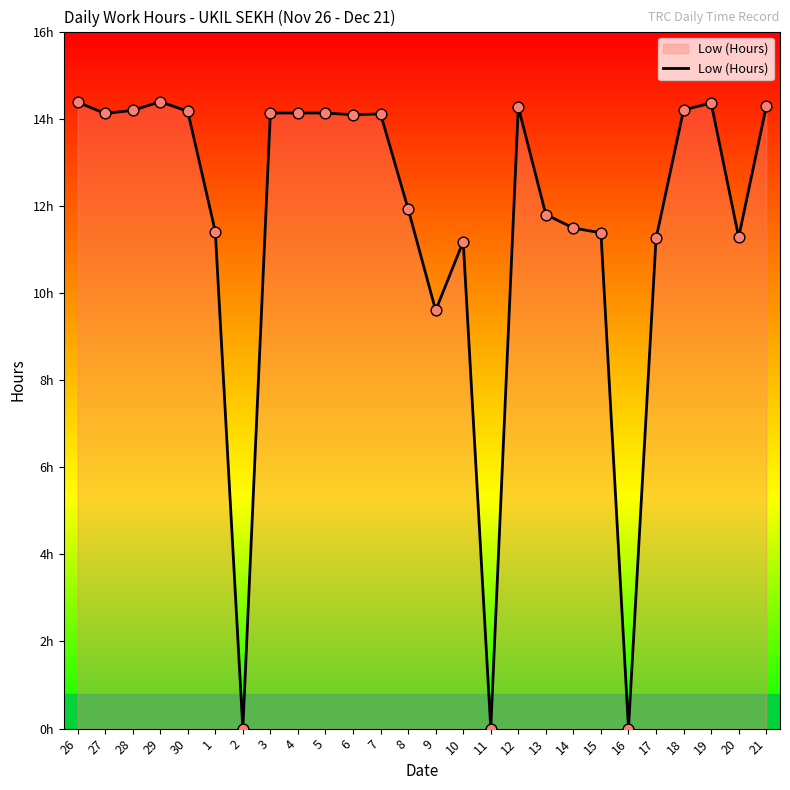

Which has a higher value, 11 or 19?

19